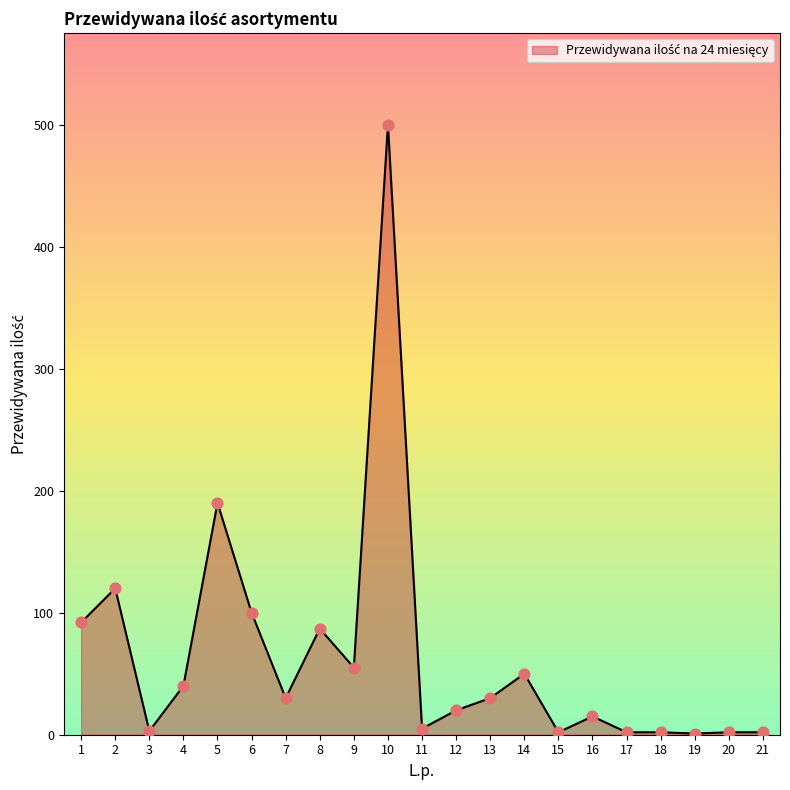

Between 20 and 8, which is larger?

8